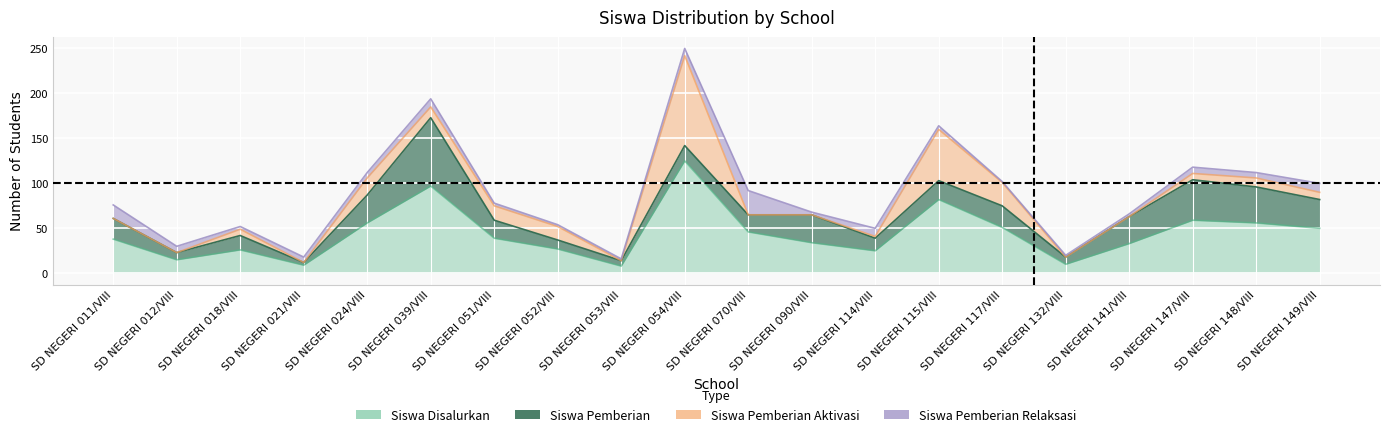

What is the highest value of the Siswa Pemberian series?

76